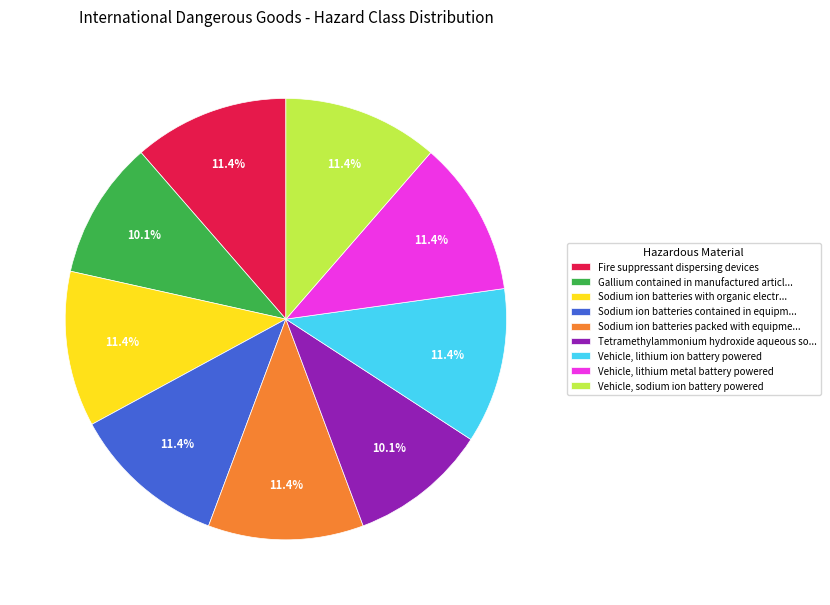

Approximately how many times larger is the value at Tetramethylammonium hydroxide aqueous so... compared to Vehicle, lithium metal battery powered?

0.9